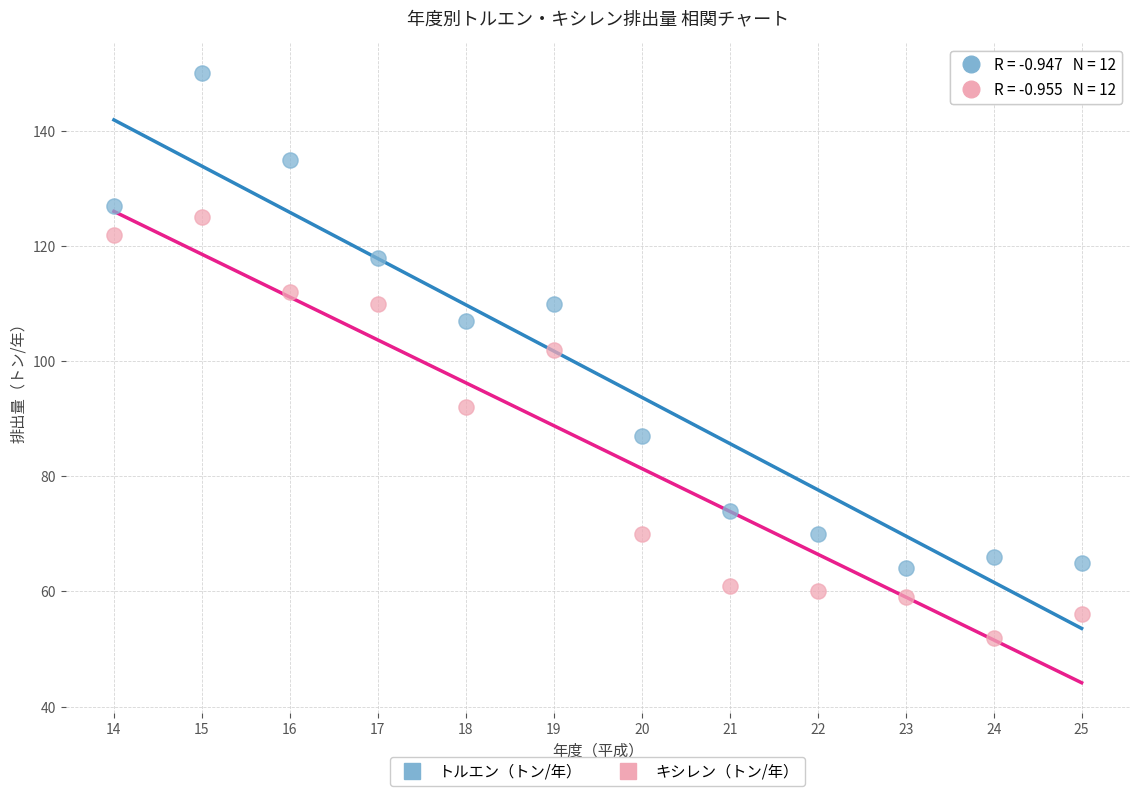

Across all data points, what is the range of Y values (max minus min)?

98